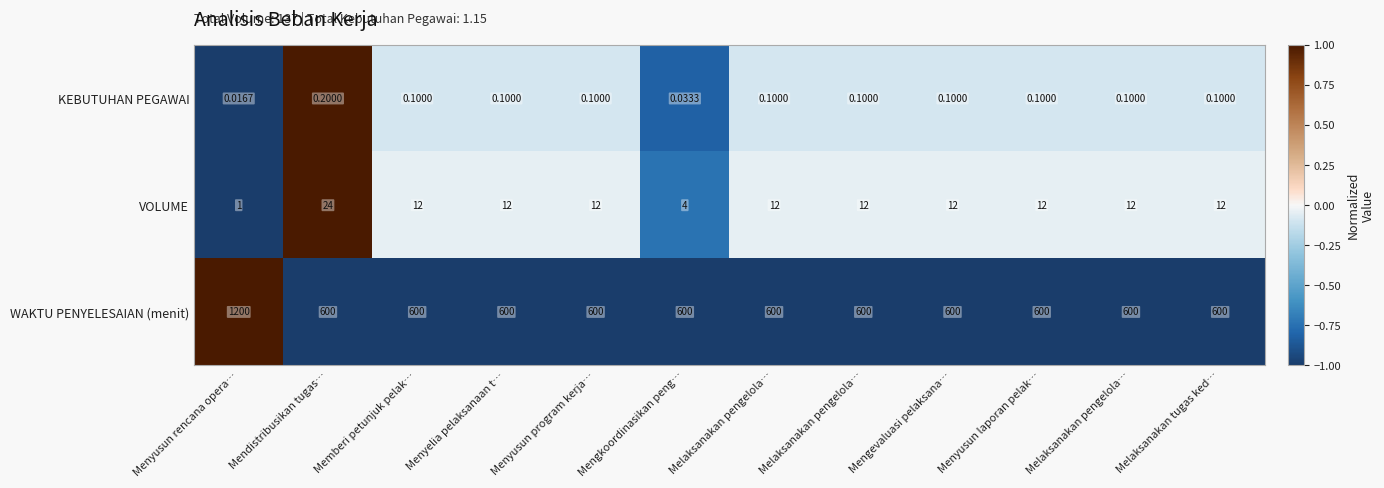

How many distinct data groups are displayed?

3